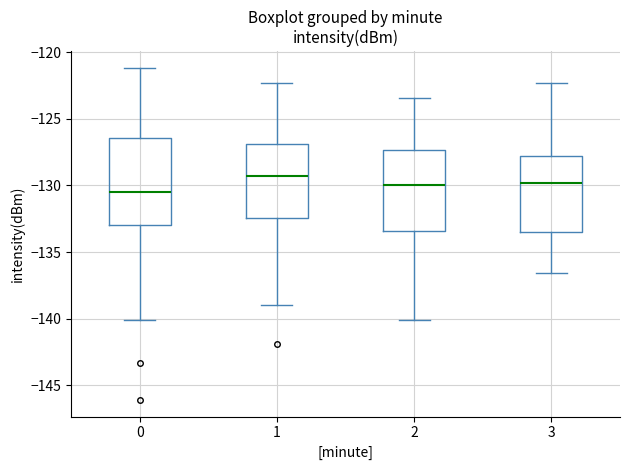

Which box's median line is the highest?

1